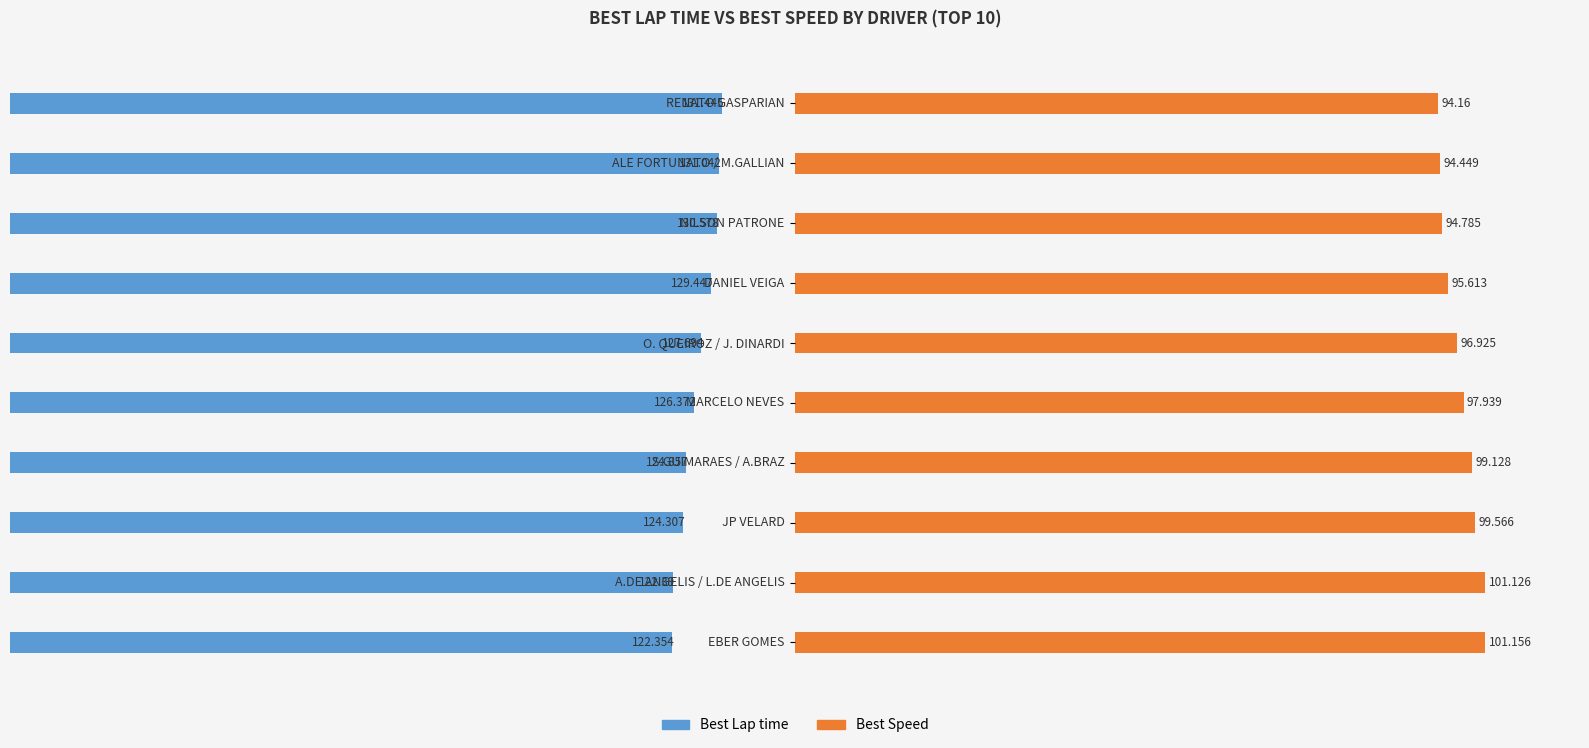

The Best Lap time series shows -127.7 at O. QUEIROZ / J. DINARDI. True or false?

True